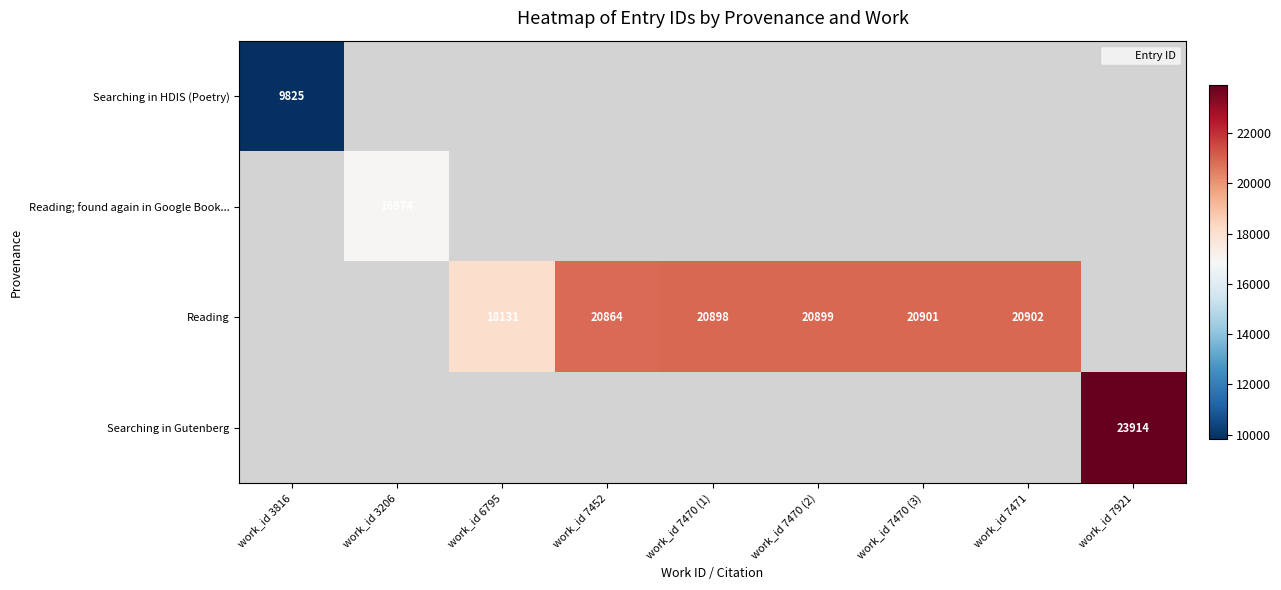

What is the sum of the Reading values at work_id 7470 (3) and work_id 7470 (1)?

41799.0